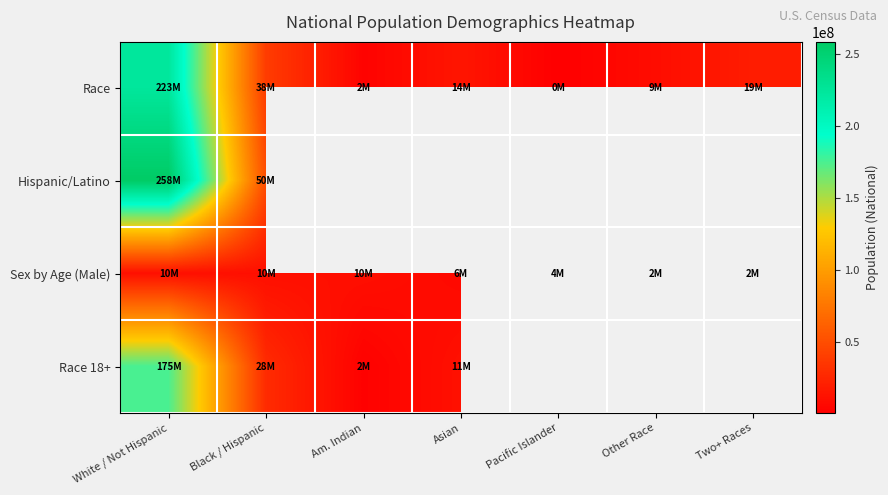

Which series has the widest spread of values?

Race